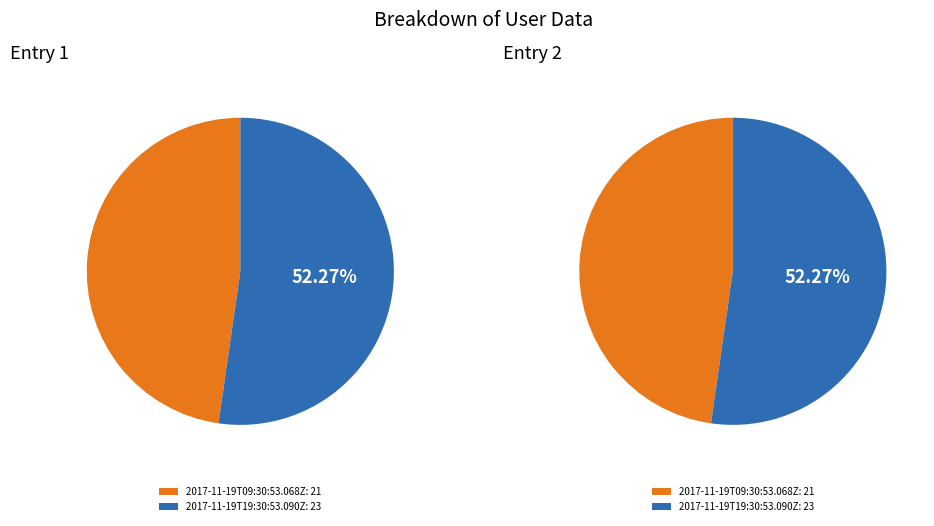

How much of the chart is everything except 2017-11-19T19:30:53.090Z?

47.7%